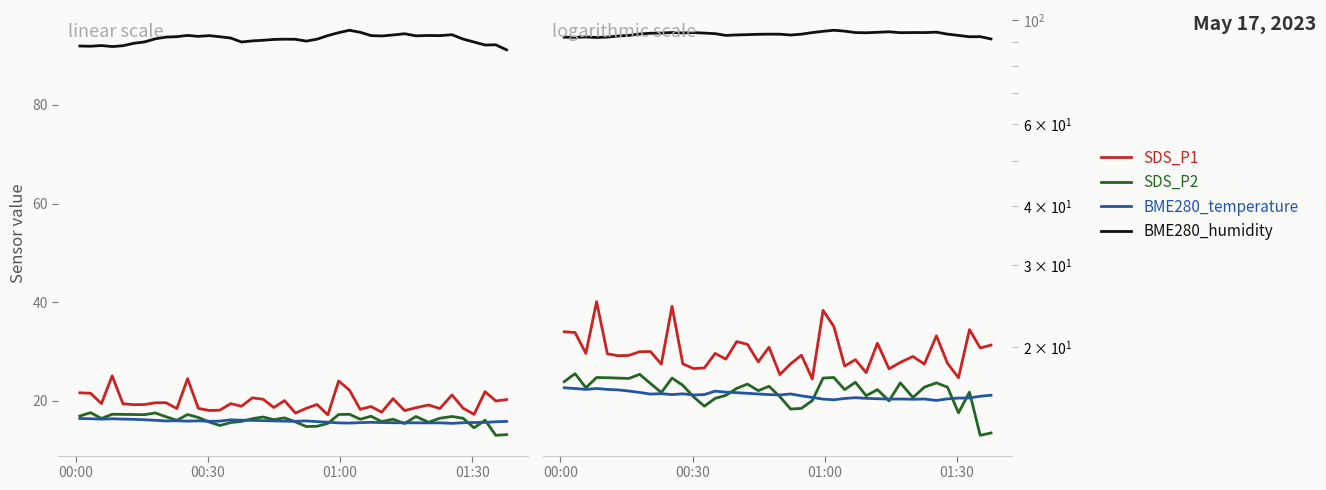

Is the value of SDS_P2 at 8 greater than the value of BME280_humidity at 9?

No